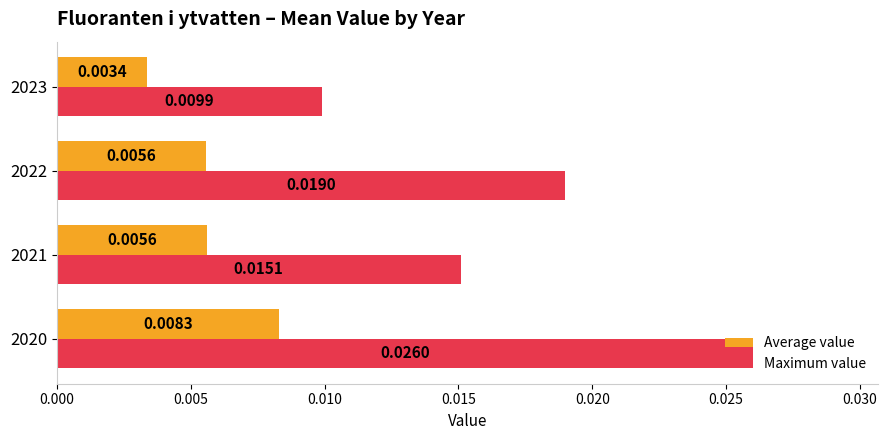

Which series has the largest total across all categories?

Maximum value